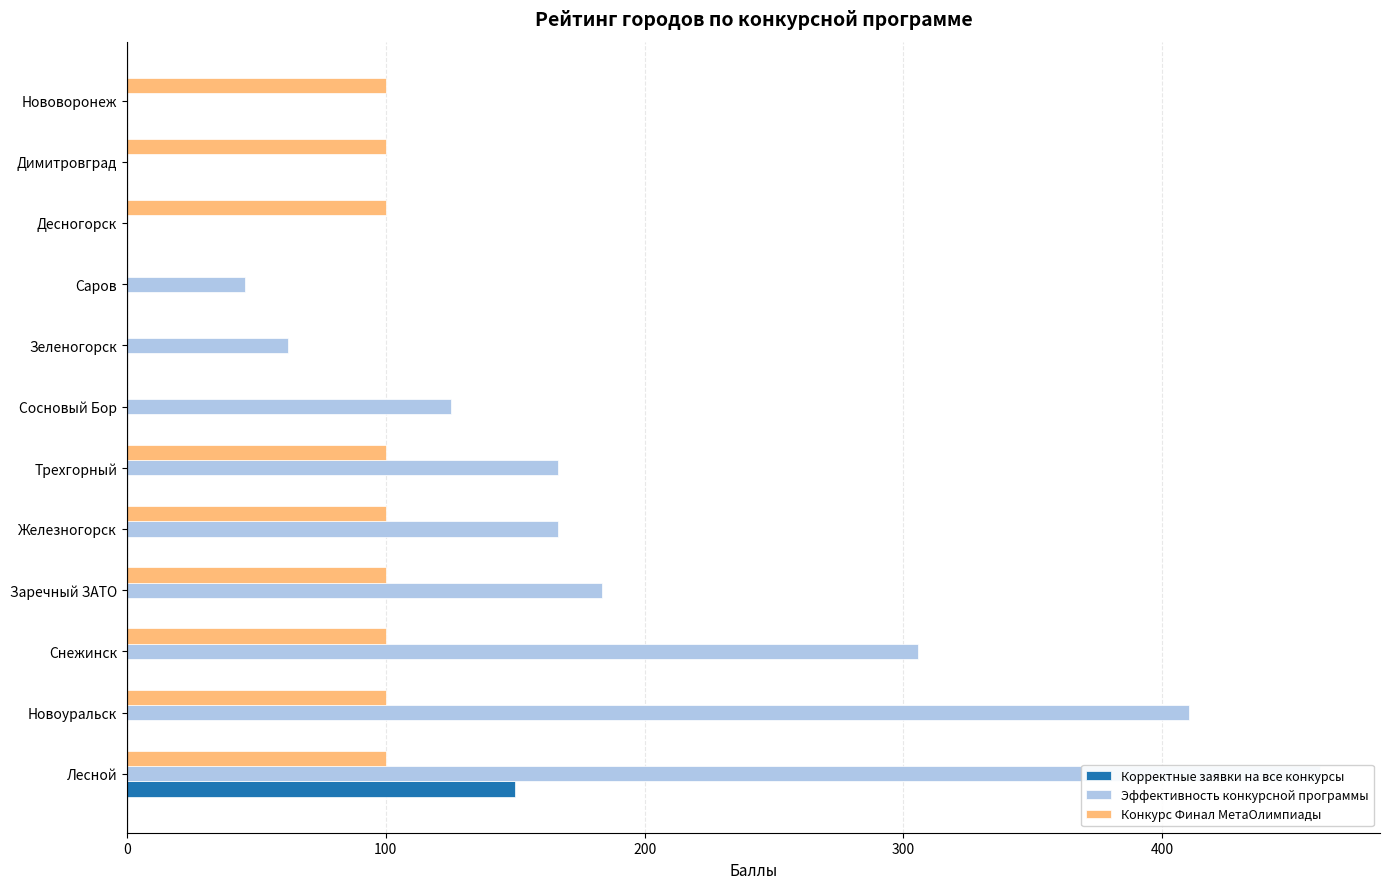

What are all the series names shown in the legend?

Корректные заявки на все конкурсы, Эффективность конкурсной программы, Конкурс Финал МетаОлимпиады